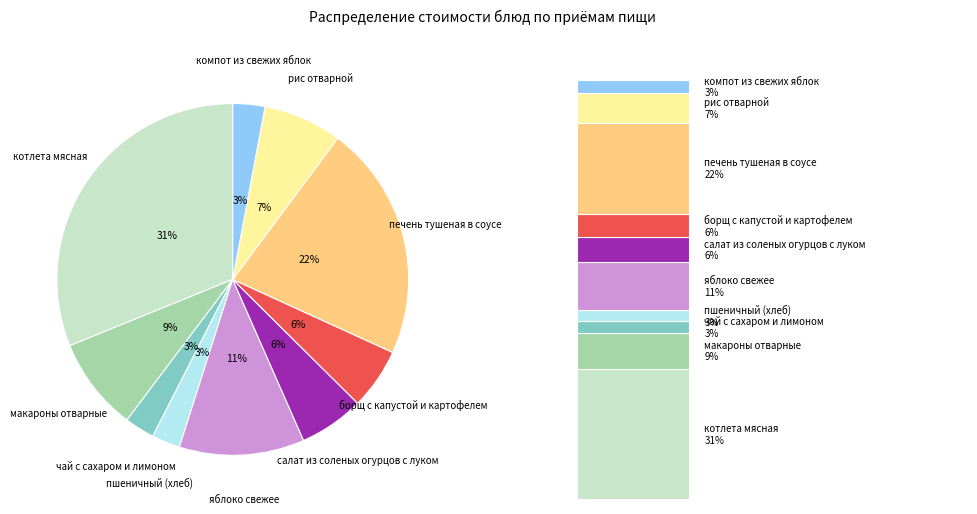

Is the sum of чай с сахаром и лимоном and салат из соленых огурцов с луком greater than half?

No